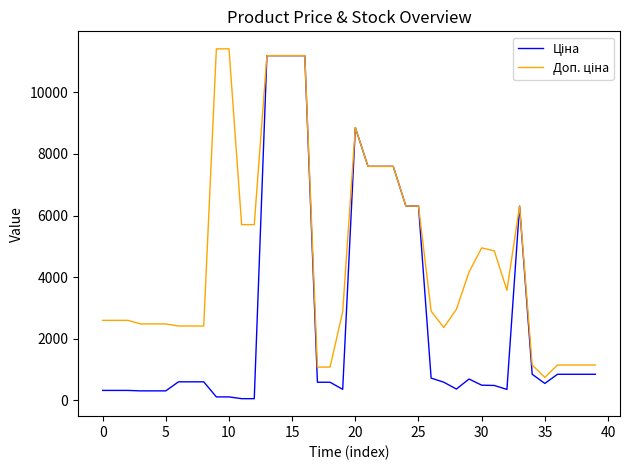

What is the maximum value shown in the chart?

11410.0